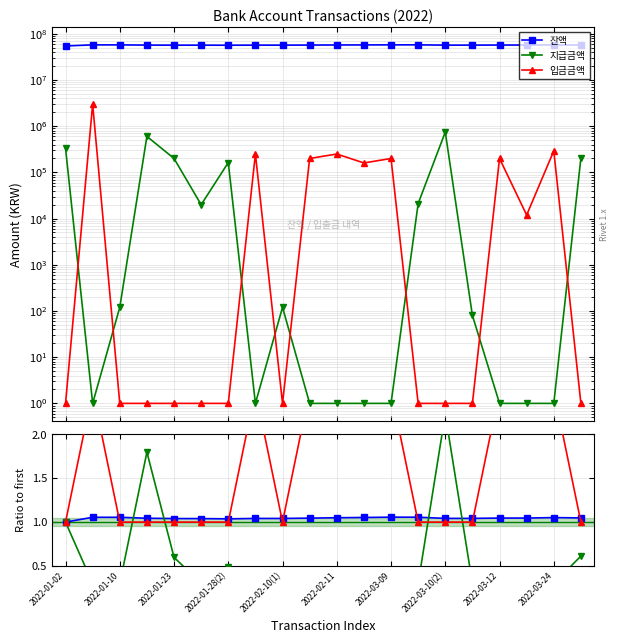

Which series changed the most between 2022-01-02 and 19?

지급금액